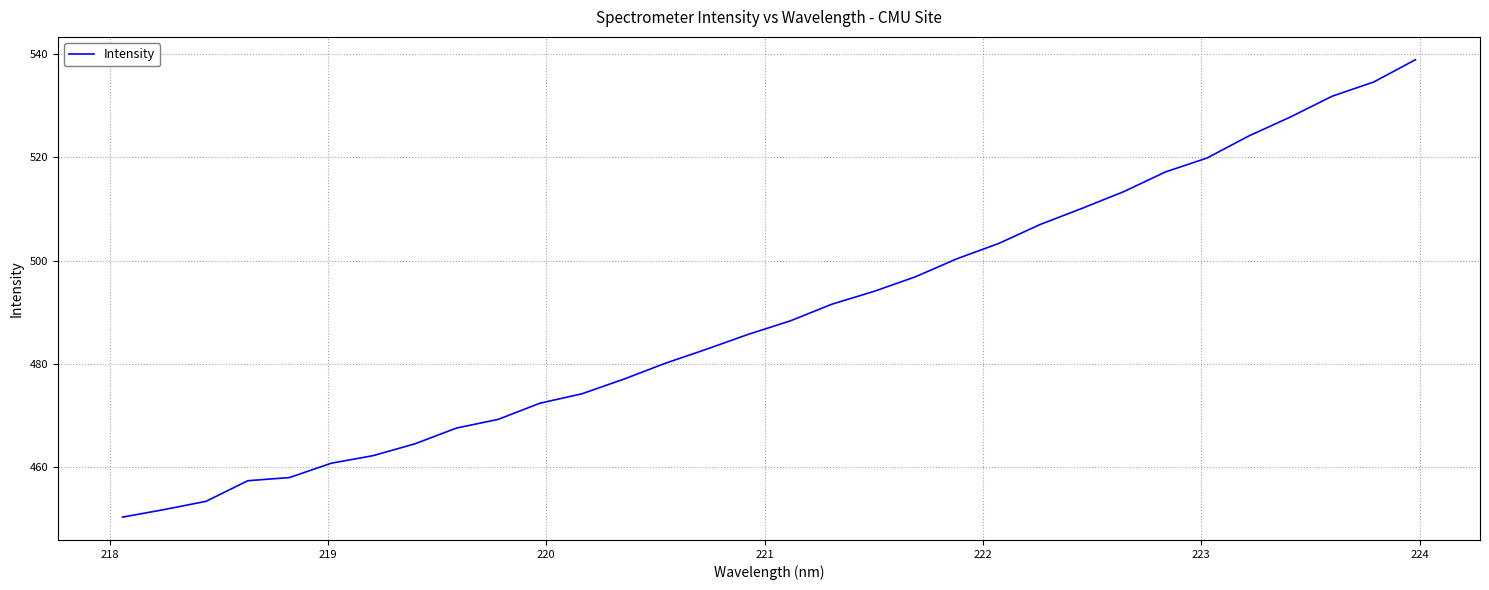

What is the difference between the maximum and minimum values?

88.6